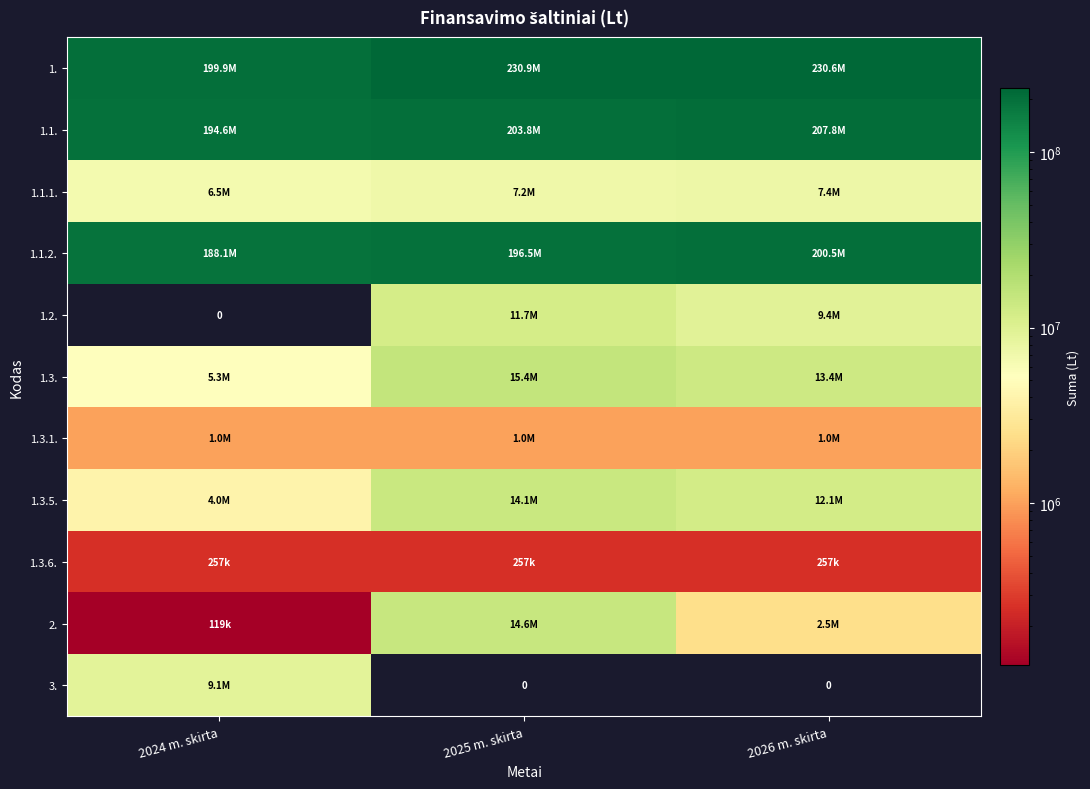

The 2. series shows 14596606.9 at 2025 m. skirta. True or false?

True